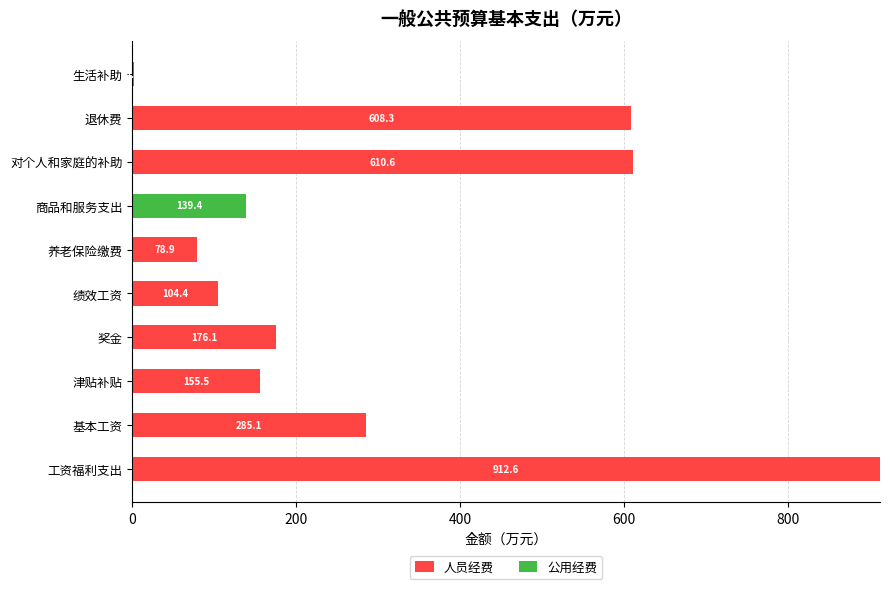

What is the total value across all series at 基本工资?

285.1